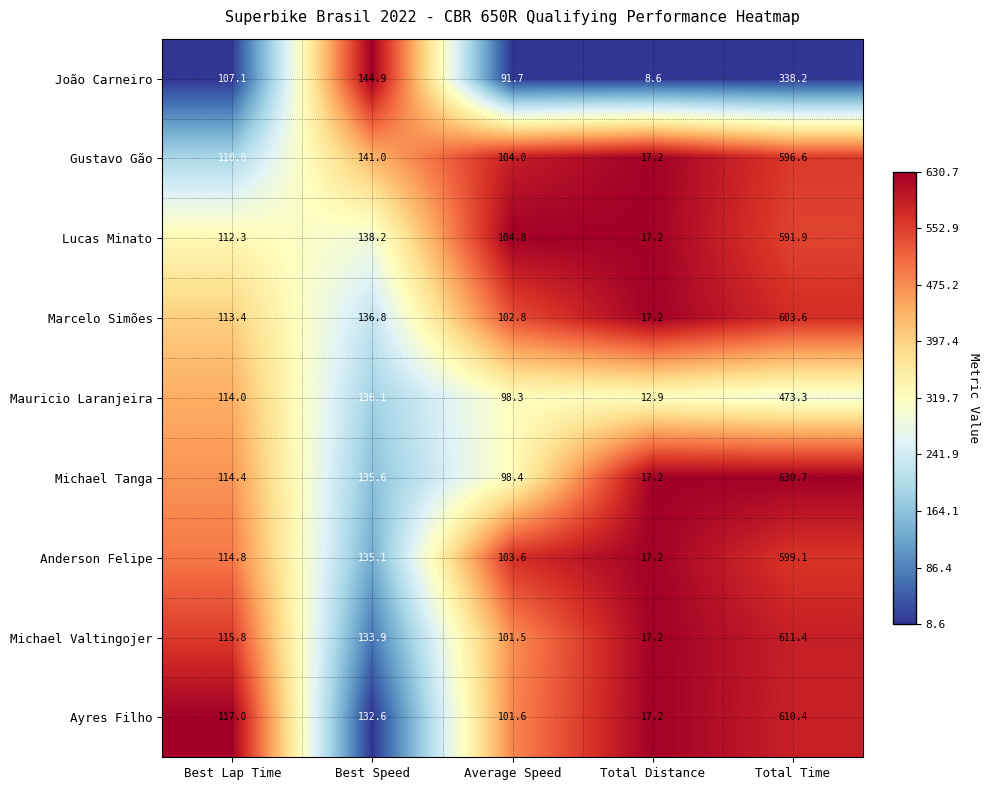

What is the approximate value of Gustavo Gão at Best Speed?

141.0